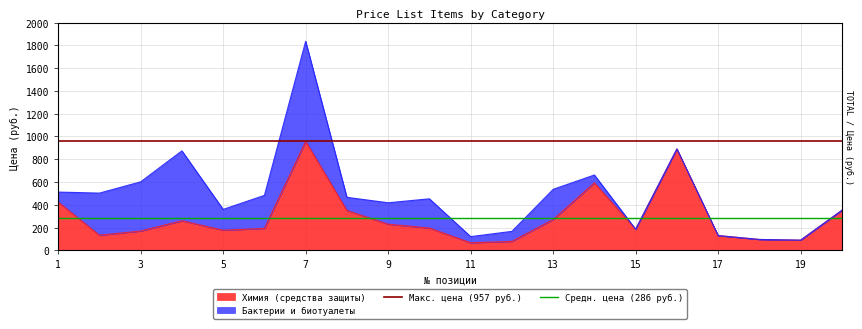

What is the value of the Средн. цена (286 руб.) point at the 2nd from the left?

286